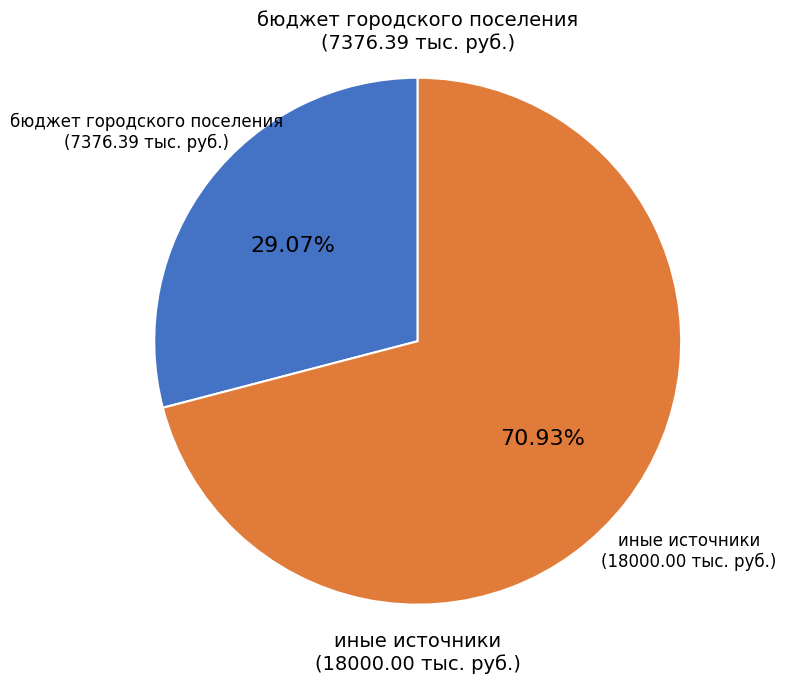

How many segments does this pie chart have?

2